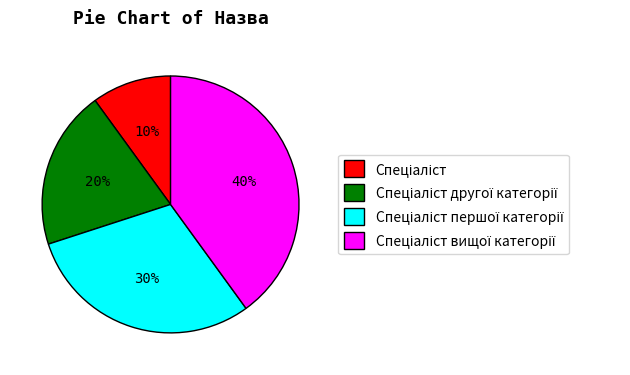

To the nearest percent, what is the difference between the largest and smallest slice percentages?

30%